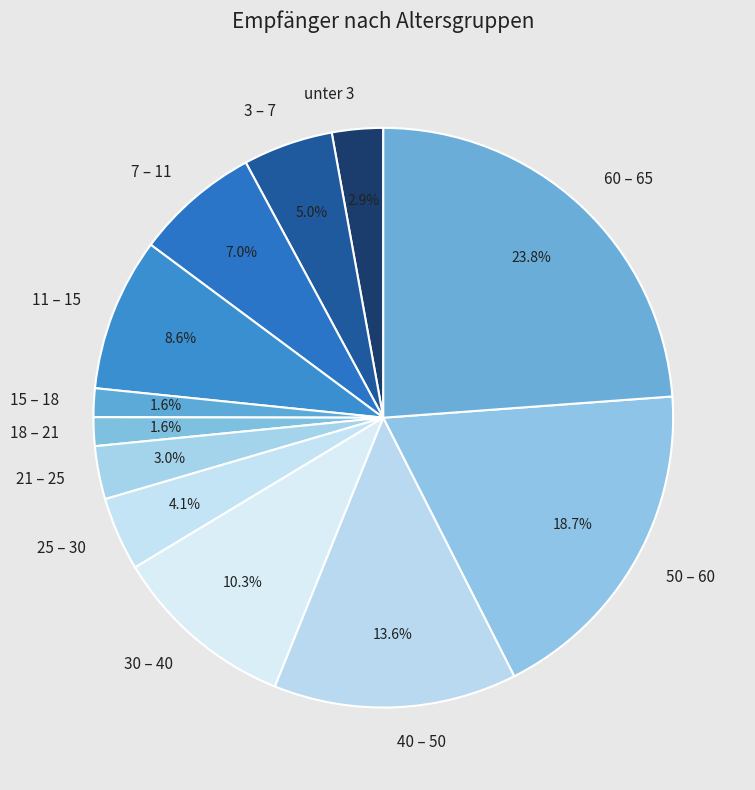

Between 7 – 11 and 3 – 7, which is larger?

7 – 11